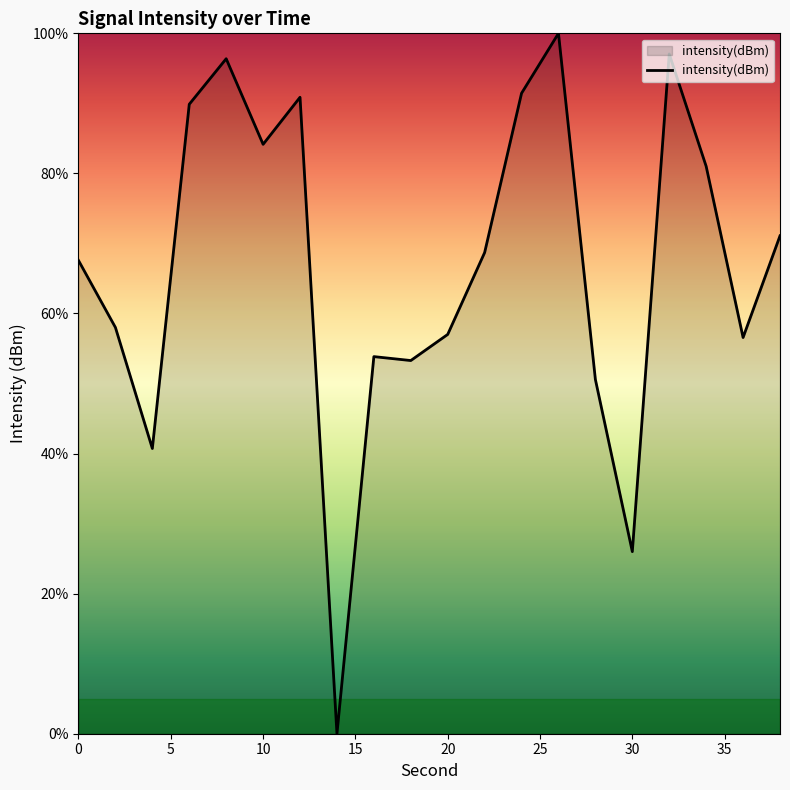

What is the maximum value shown in the chart?

100.0